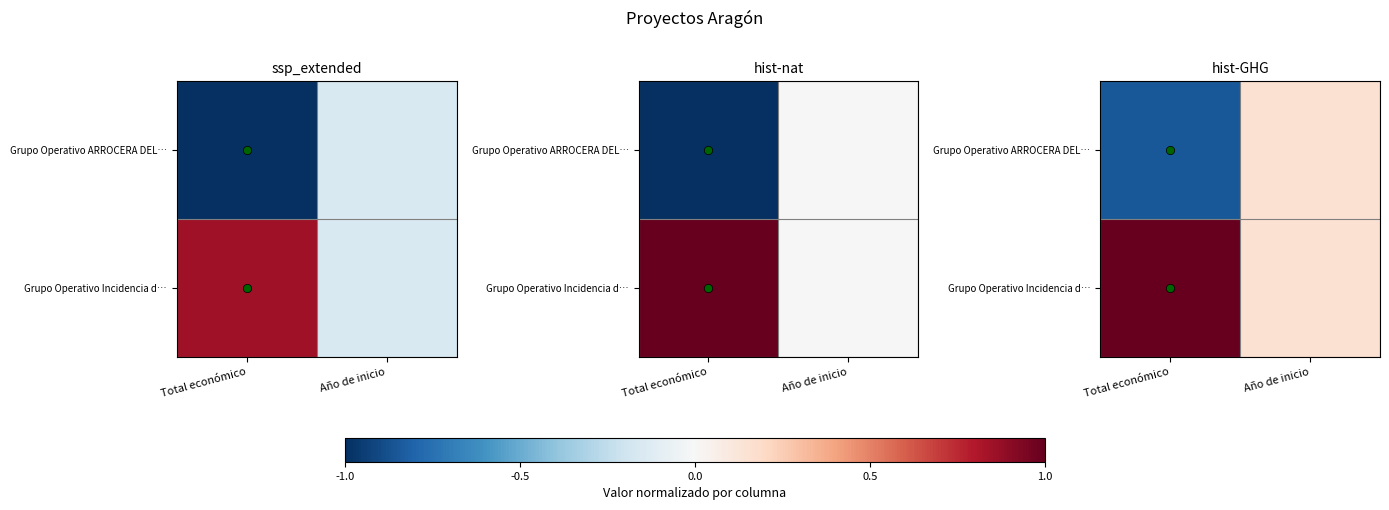

What is the difference between the maximum and minimum values in the Grupo Operativo Incidencia d… series?

0.8